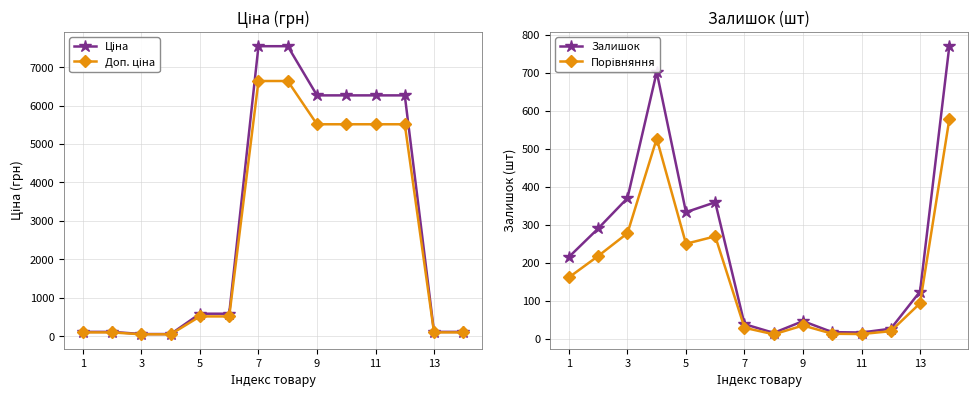

How many interior local valleys does the Залишок series have?

3